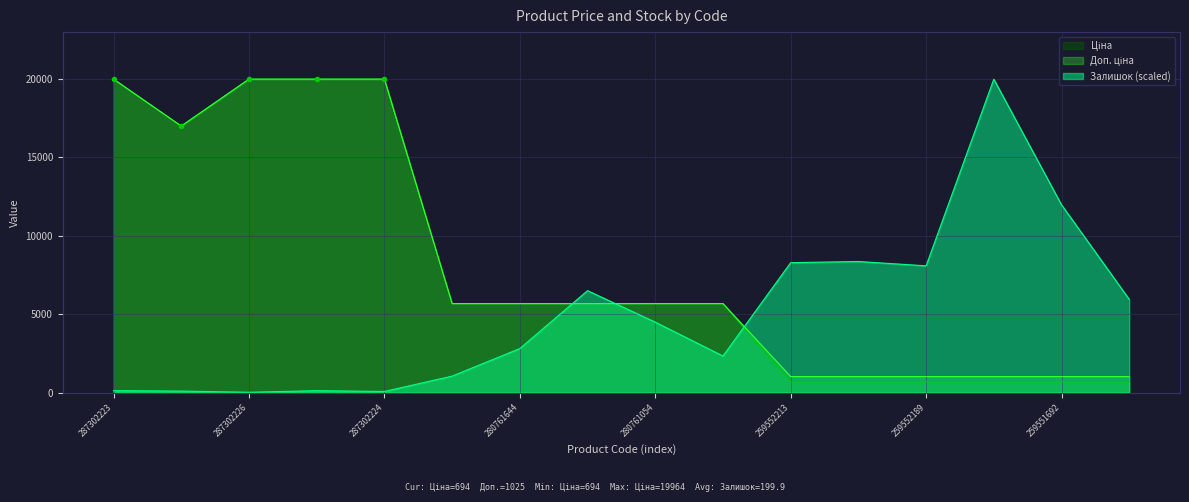

Reading left to right, transcribe all the data shown in this chart.

Ціна: 19964.2	16976.3	19964.2	19964.2	19964.2	5673.8	5673.8	5673.8	5673.8	5673.8	693.7	693.7	693.7	693.7	693.7	693.7
Доп. ціна: 19964.2	16976.3	19964.2	19964.2	19964.2	5673.8	5673.8	5673.8	5673.8	5673.8	1024.6	1024.6	1024.6	1024.6	1024.6	1024.6
Залишок: 125.4	100.3	25.1	125.4	75.2	1053.4	2809.0	6495.9	4489.4	2332.5	8276.6	8351.8	8076.0	19964.2	11963.5	5944.1